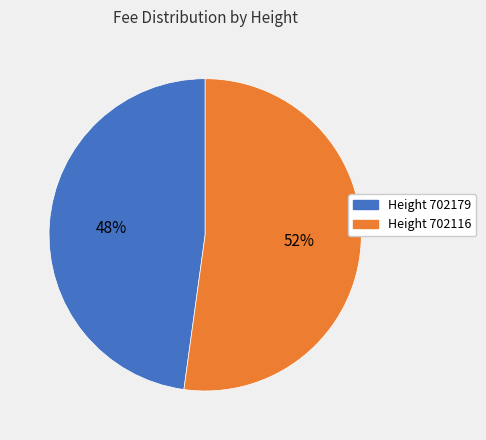

Does any single category account for the majority?

Yes